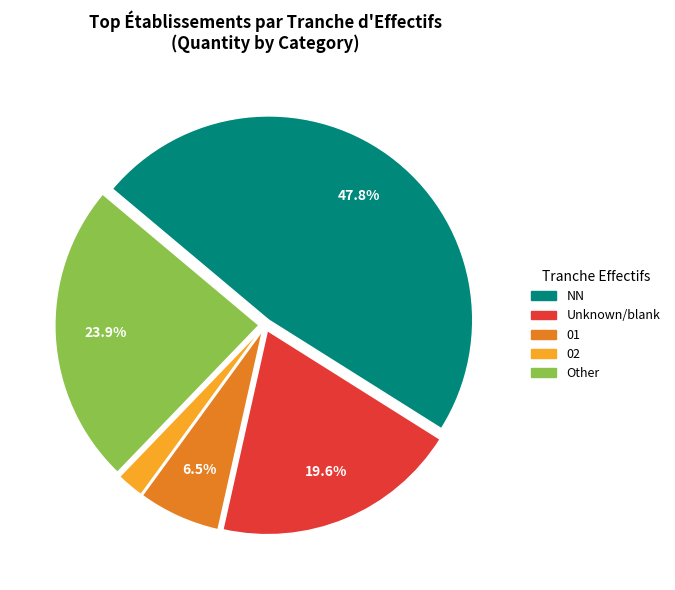

Does NN account for over 50% of the chart?

No